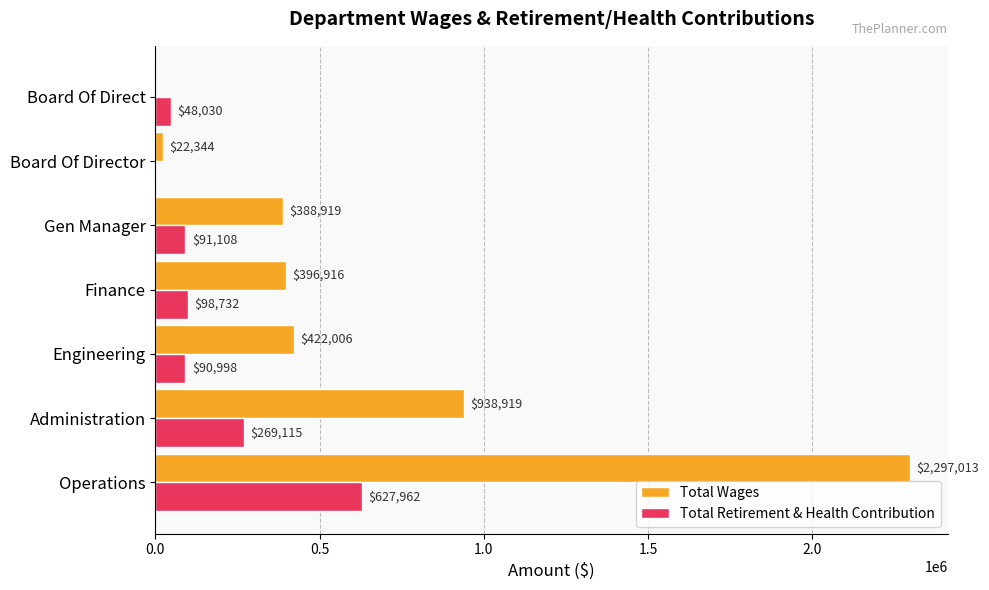

Where is Total Wages nearest to the value 1148506?

Administration